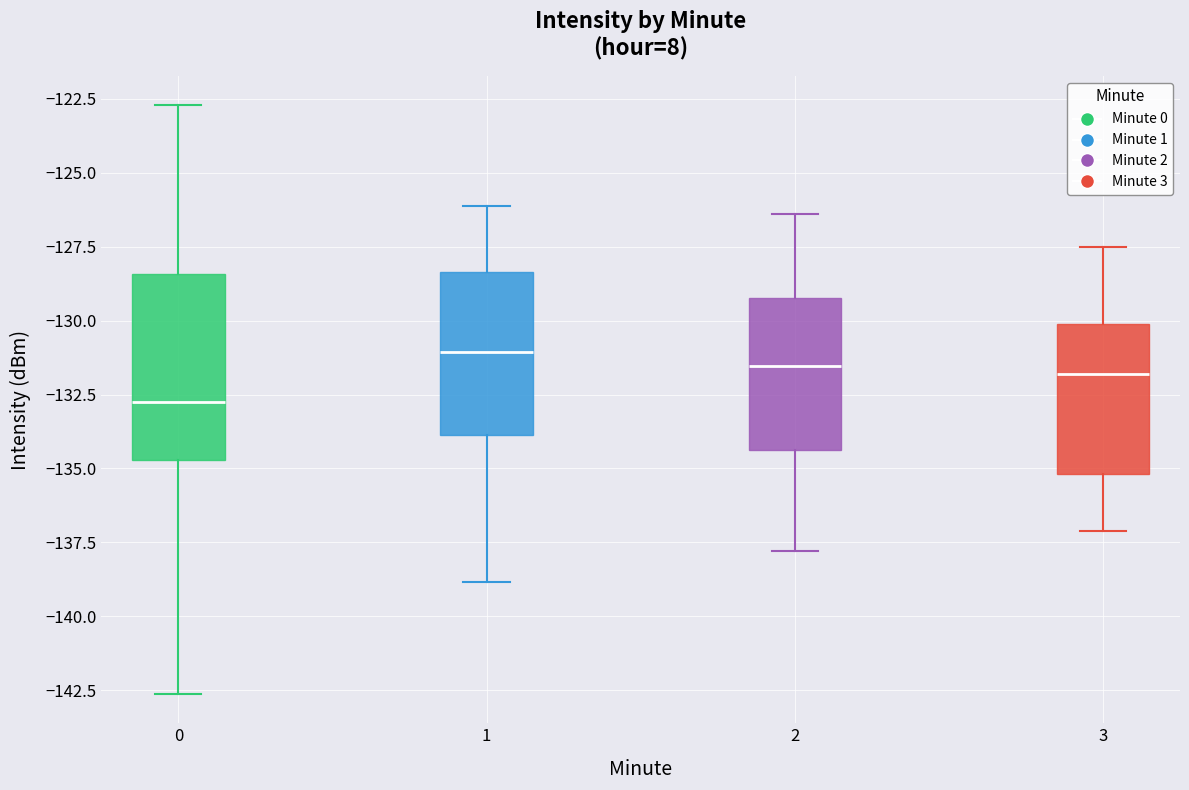

Reading left to right, read every box against the y-axis: the position of its median line, the range the box covers, and the ends of its whiskers. The values are not printed on the chart, so give them approximately, as read against the axis.

0: median -132.5, box -134.5 to -128.5, whiskers -142.5 to -122.5
1: median -131.0, box -134.0 to -128.5, whiskers -139.0 to -126.0
2: median -131.5, box -134.5 to -129.0, whiskers -138.0 to -126.5
3: median -132.0, box -135.0 to -130.0, whiskers -137.0 to -127.5